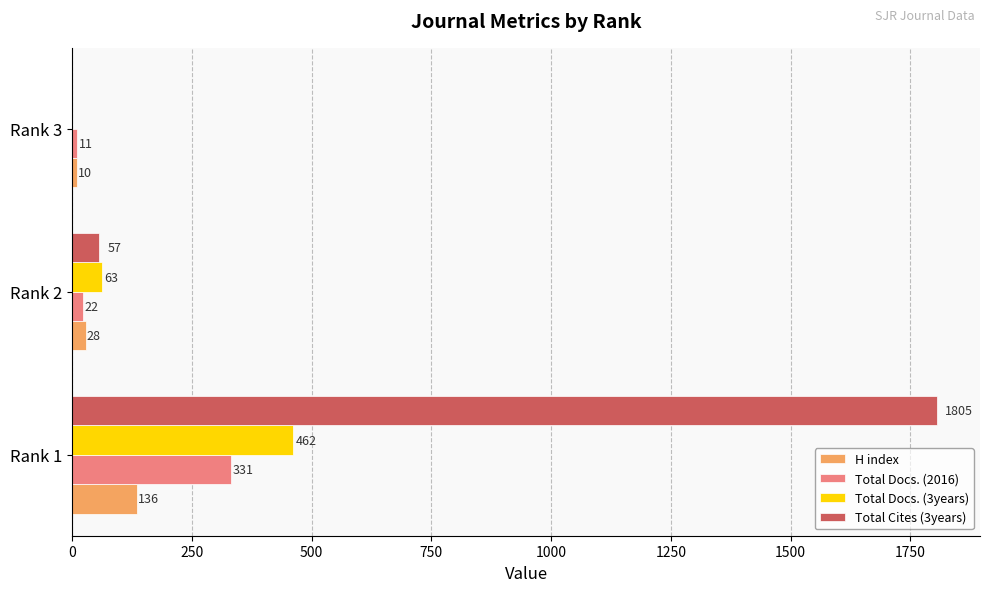

Which series has the widest spread of values?

Total Cites (3years)